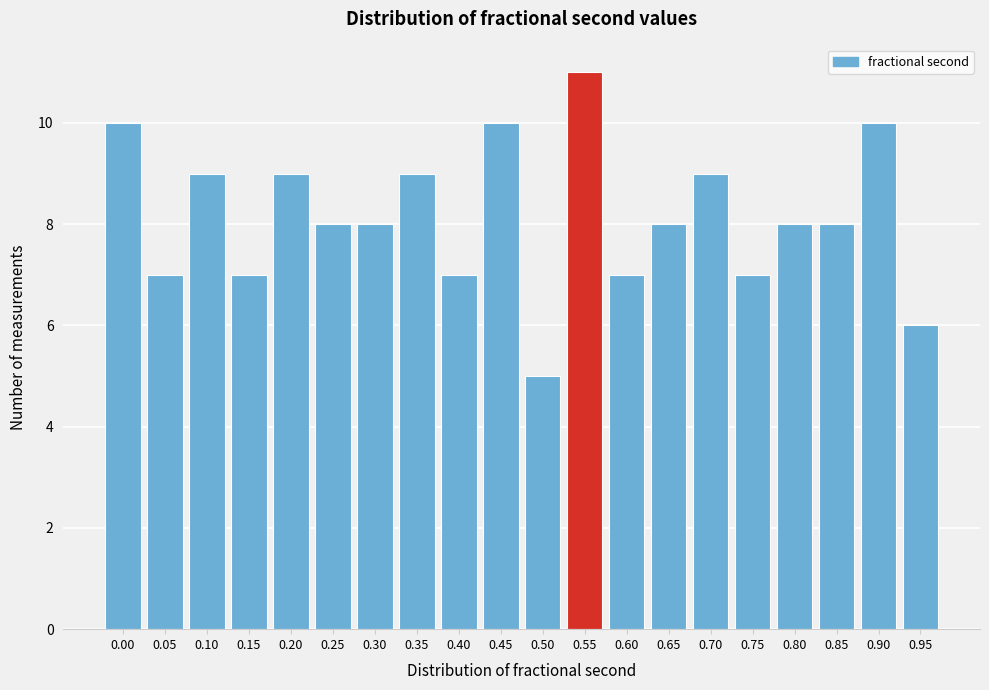

Reading left to right, extract all data points from this chart.

10	7	9	7	9	8	8	9	7	10	5	11	7	8	9	7	8	8	10	6